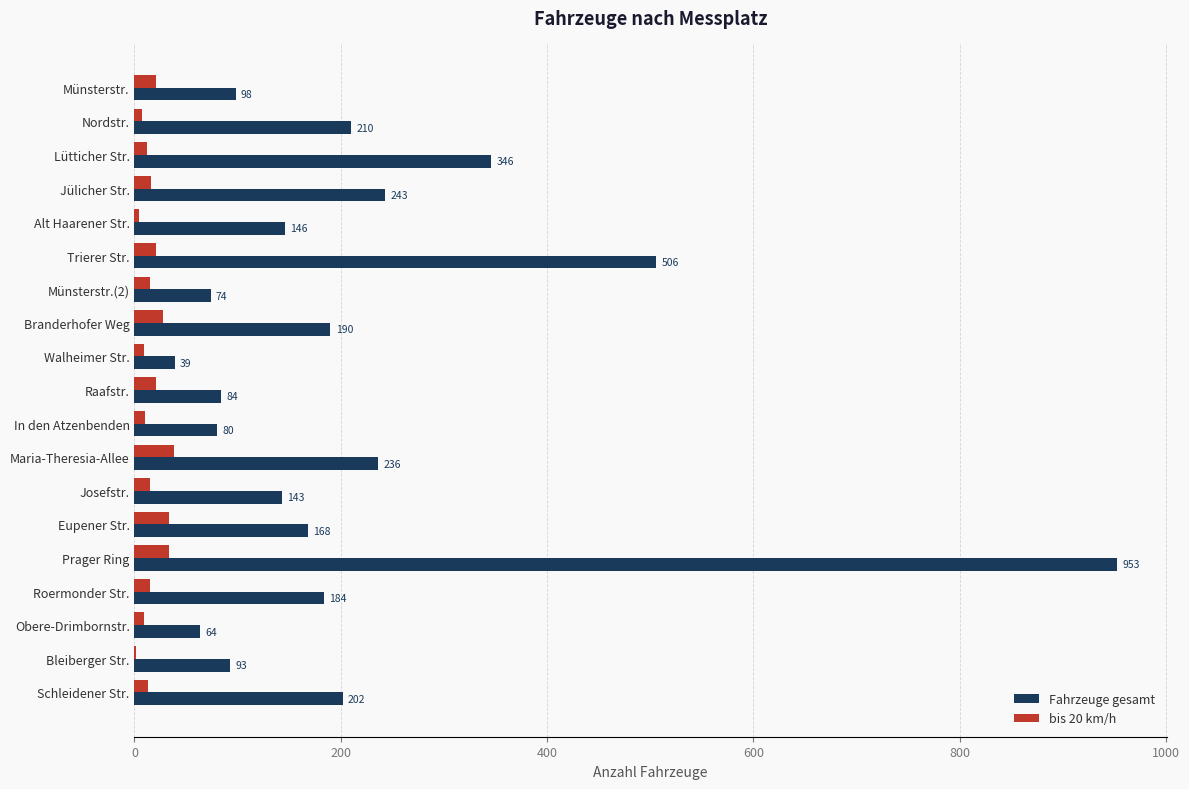

The Fahrzeuge gesamt series shows 39 at Münsterstr.(2). True or false?

False